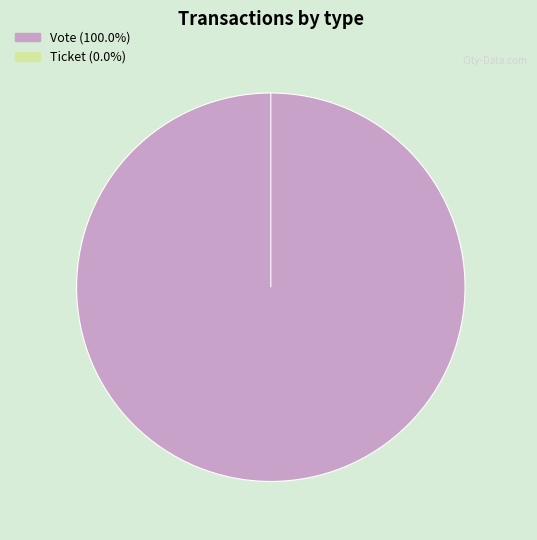

Rank the categories by value from lowest to highest.

Ticket, Vote